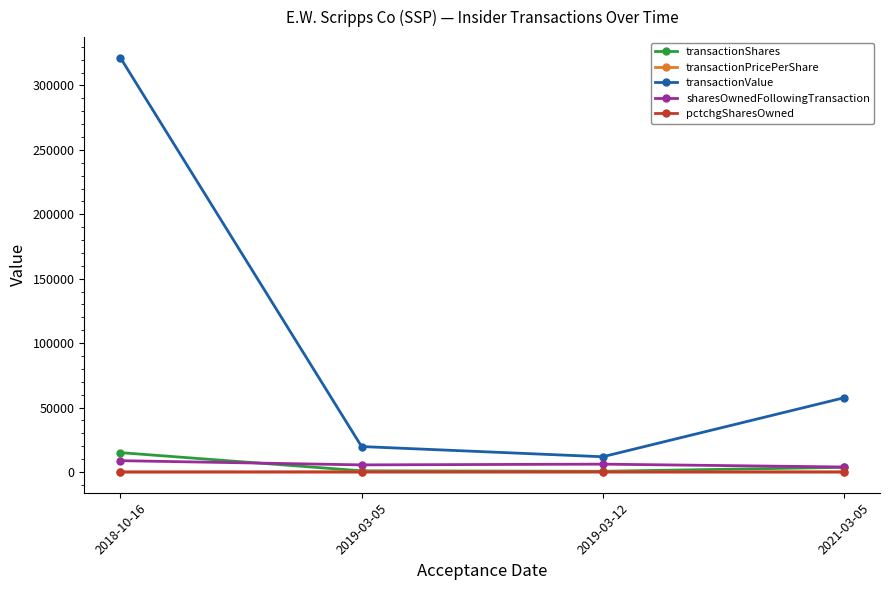

How many lines are shown in the chart?

5